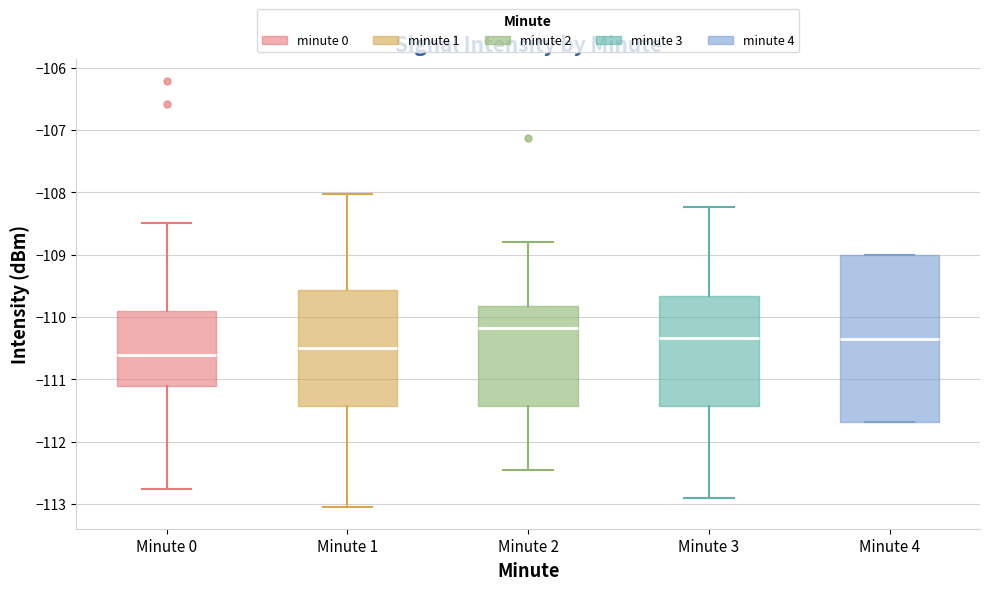

Comparing the boxes themselves (not the whiskers), which one is the tallest?

Minute 4